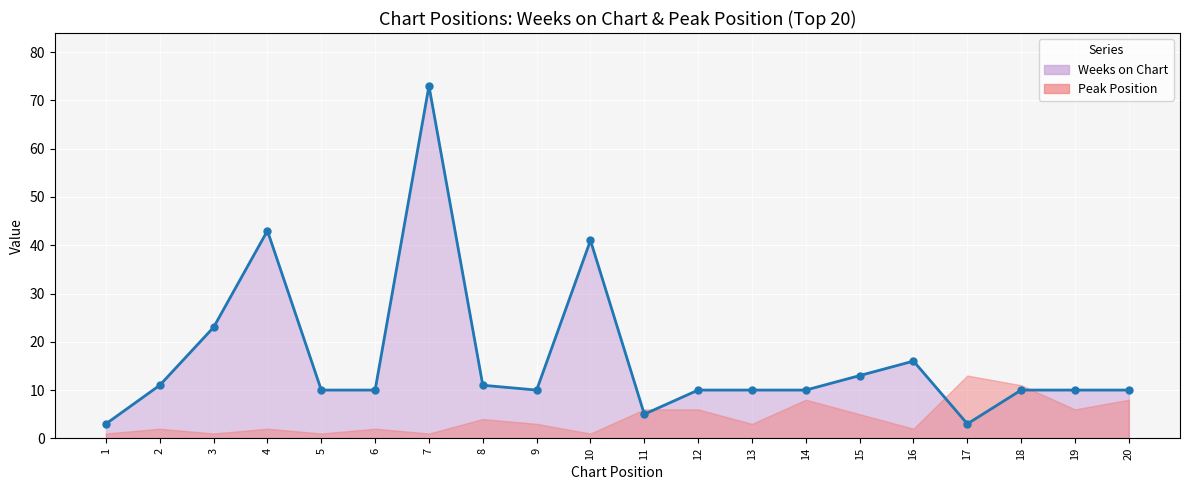

Which label corresponds to the smallest value in the chart?

1